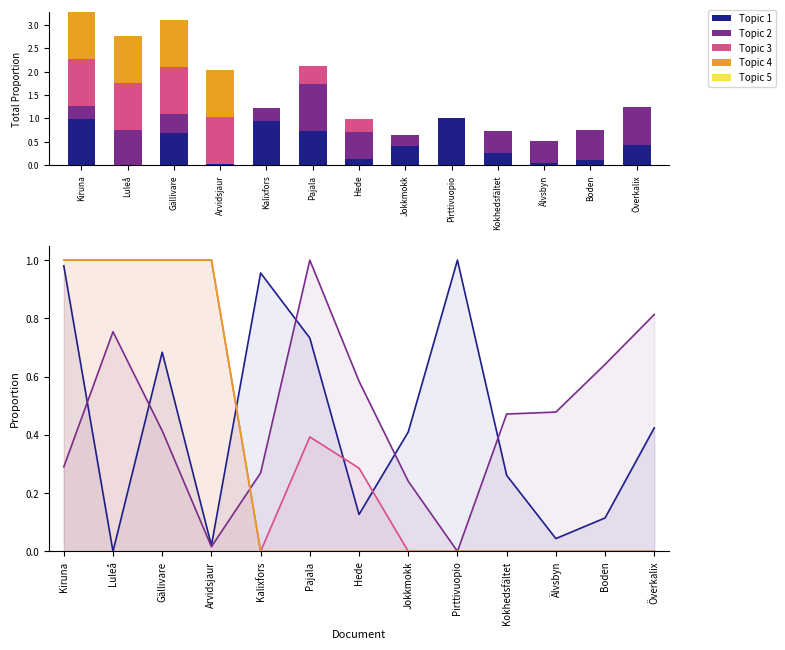

At which category is the sum across all series the highest?

Kiruna